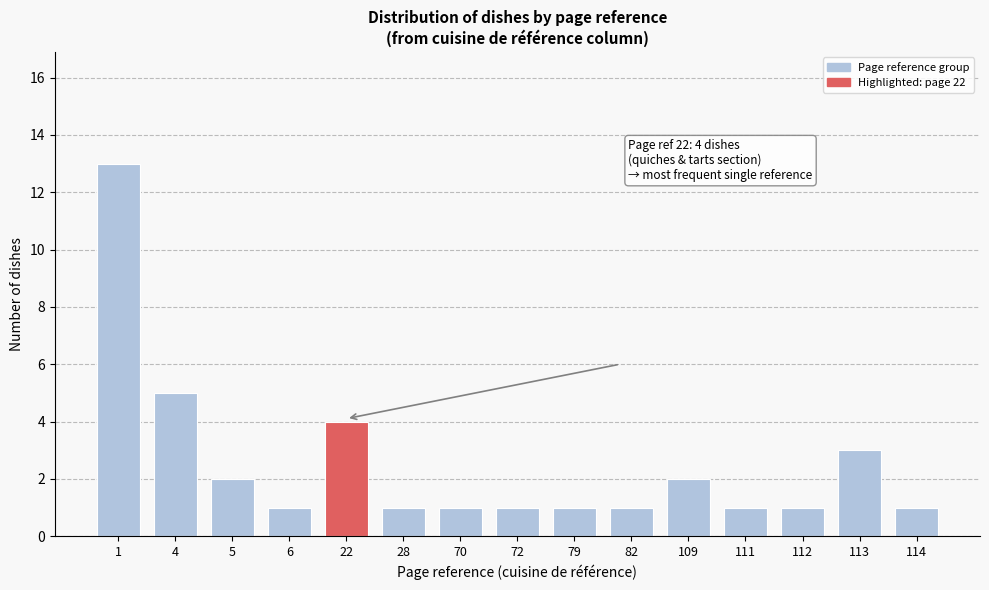

Reading left to right, extract all data points from this chart.

1=13	4=5	5=2	6=1	22=4	28=1	70=1	72=1	79=1	82=1	109=2	111=1	112=1	113=3	114=1